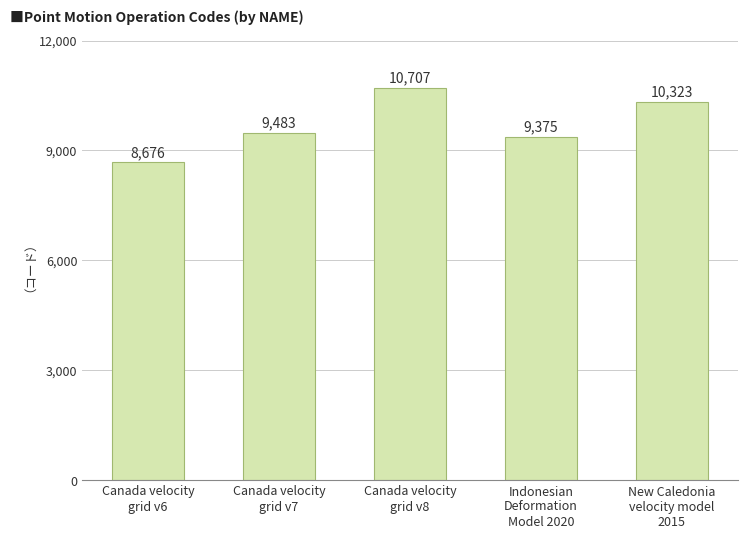

Rank the categories by value from highest to lowest.

Canada velocity
grid v8, New Caledonia
velocity model
2015, Canada velocity
grid v7, Indonesian
Deformation
Model 2020, Canada velocity
grid v6